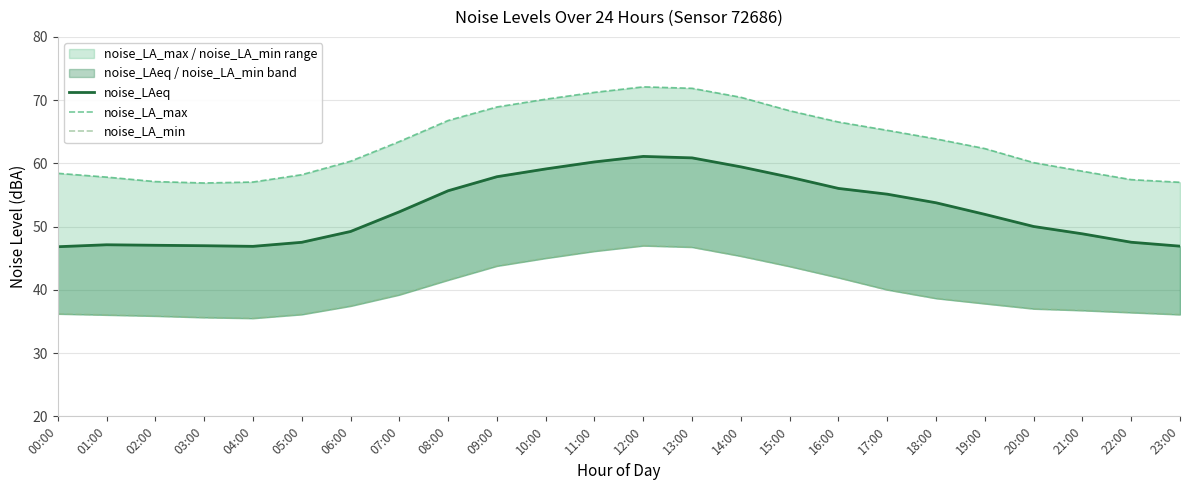

What is the average value of the noise_LA_max series?

63.4